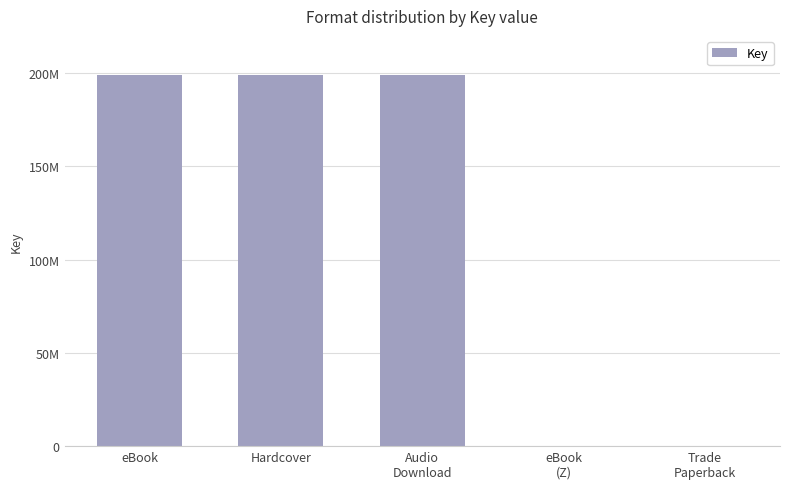

True or false: the data shows 3446 at eBook
(Z).

False